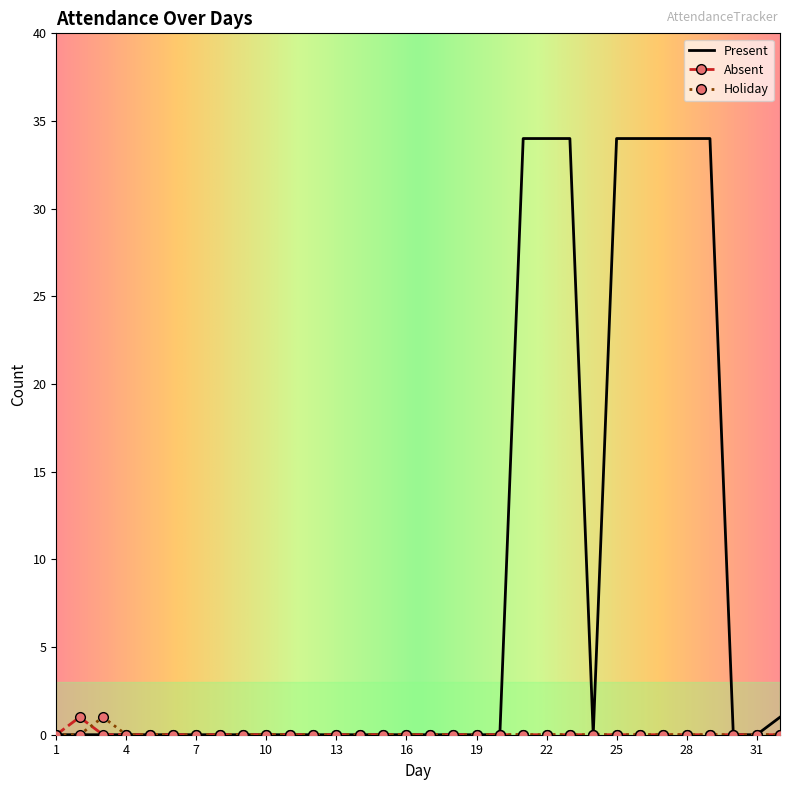

Which series has the widest spread of values?

Present